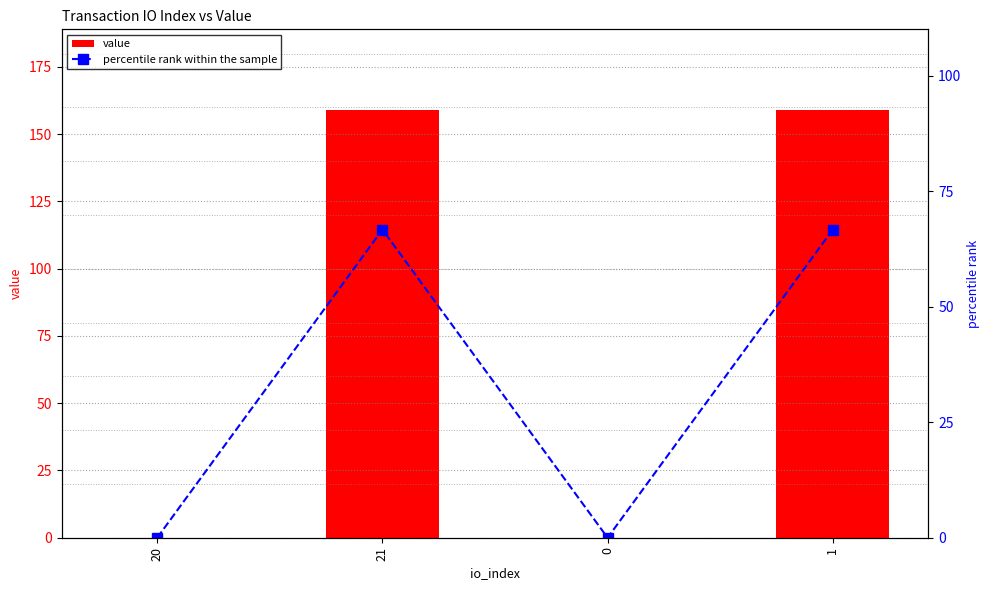

At which category does the chart reach its minimum across all series?

20